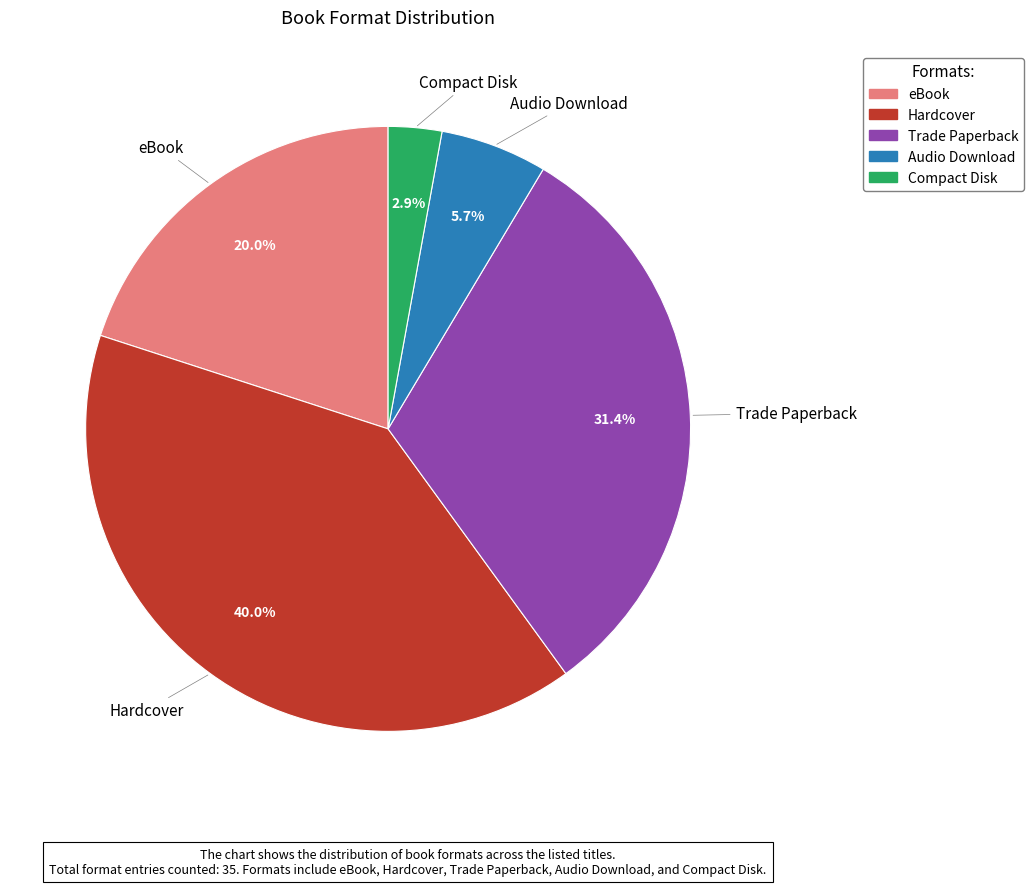

To the nearest percent, what is the average slice percentage?

20%